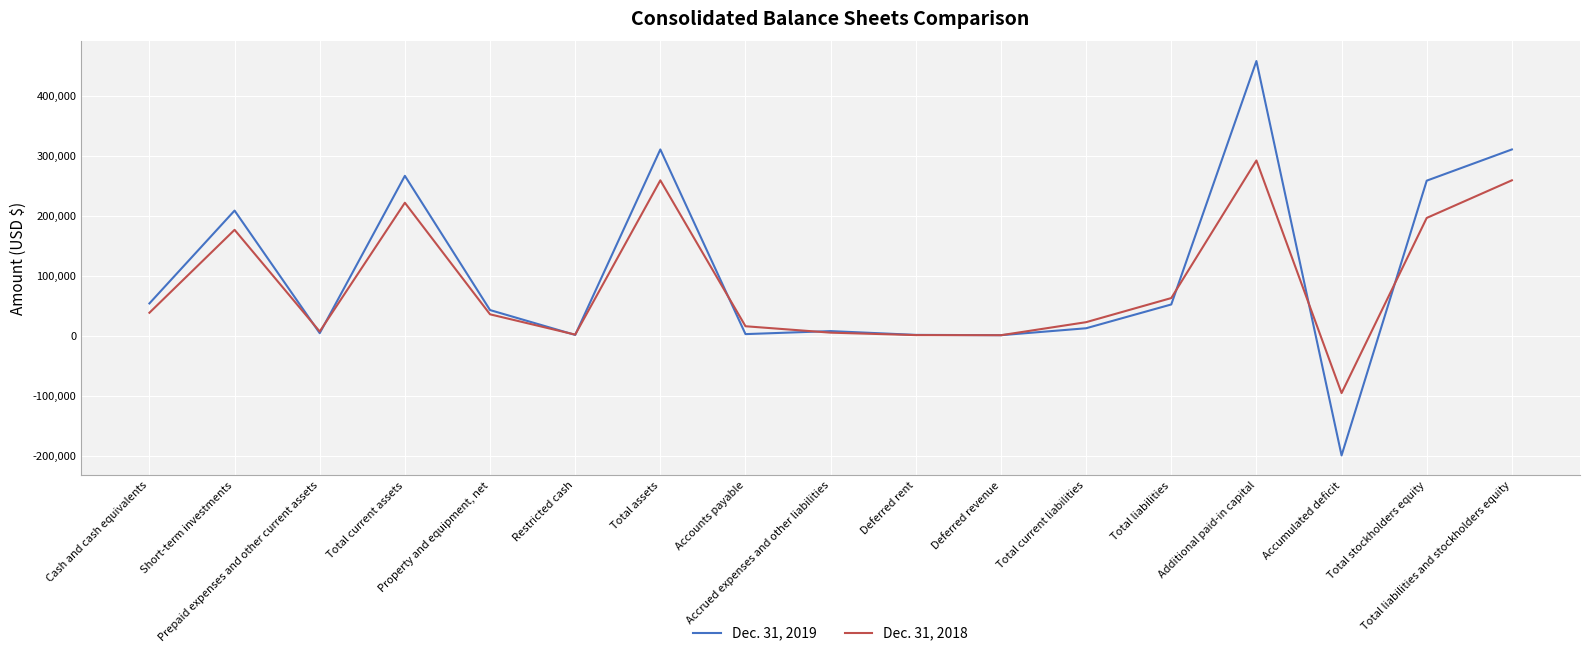

What is the average value of the Dec. 31, 2018 series?

88208